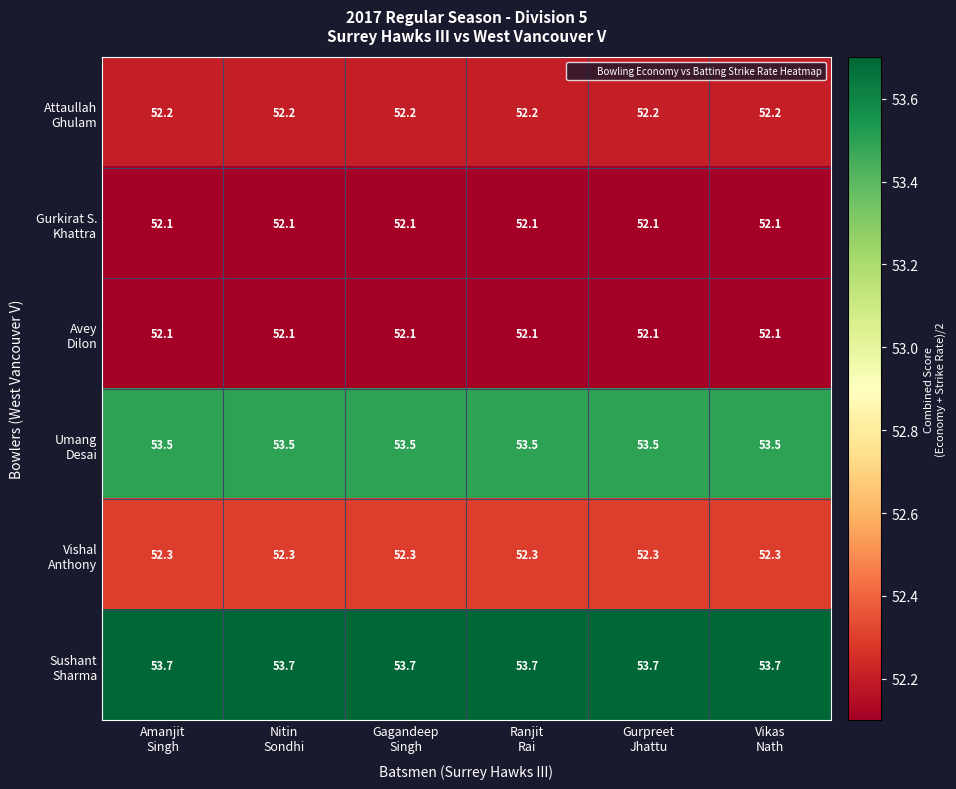

What is the smallest value displayed?

52.1